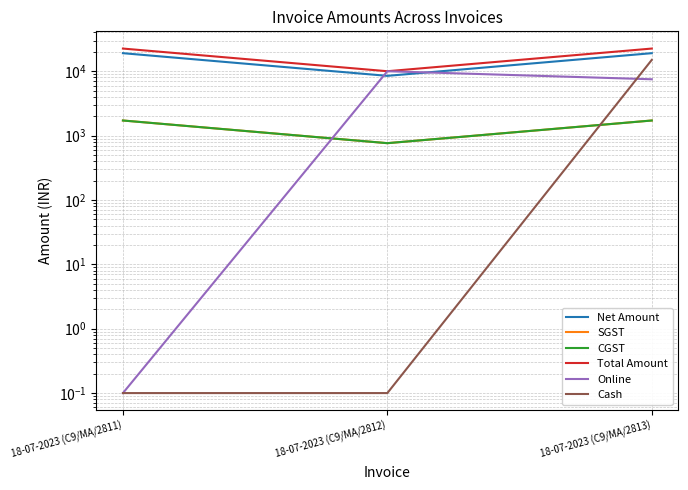

Where does the Online series first go above 7500?

18-07-2023 (C9/MA/2812)